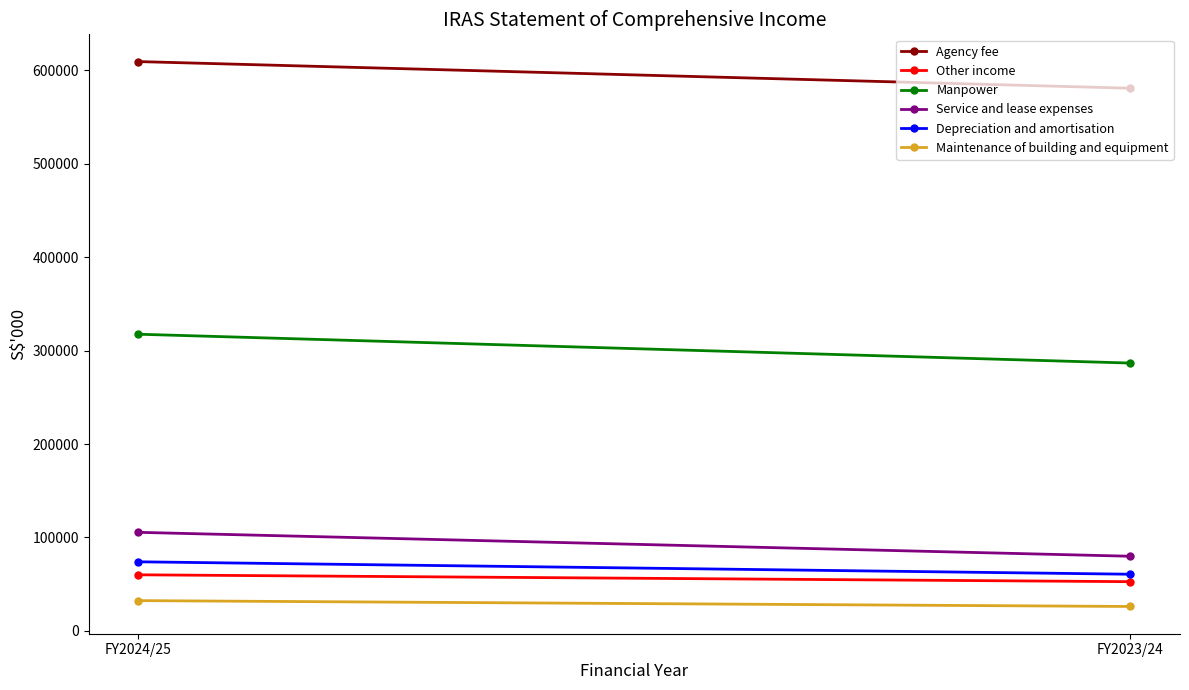

What is the difference between the maximum and minimum values in the Service and lease expenses series?

25601